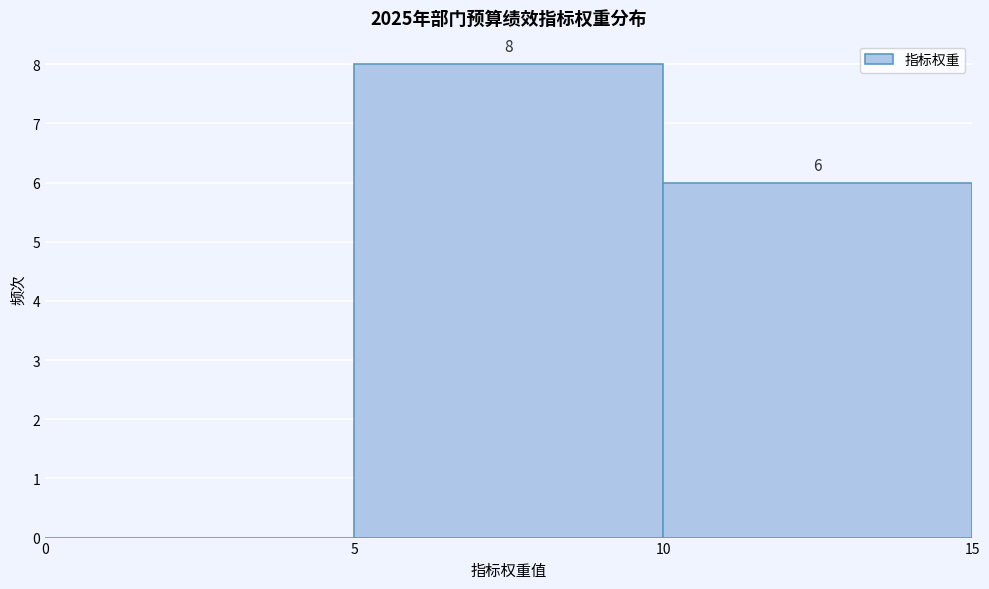

Which range on the x-axis has the tallest bar?

5 to 10